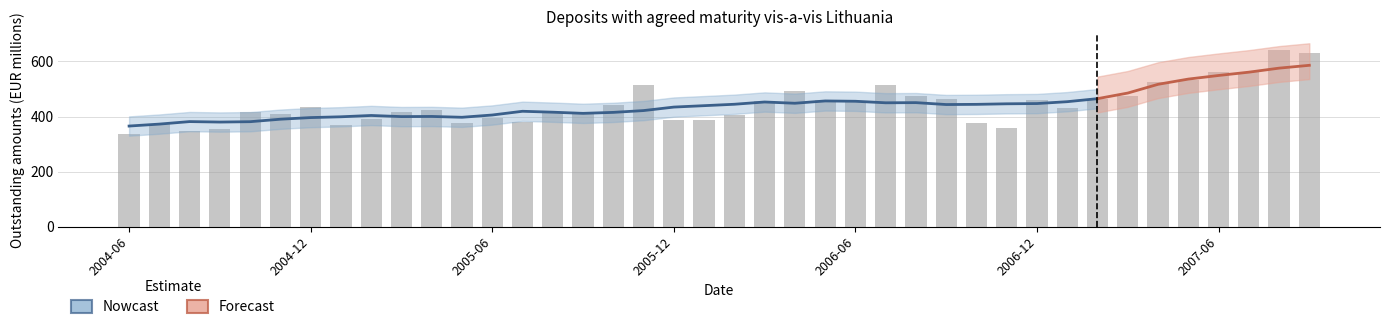

What position from the right is 2007-07?

3